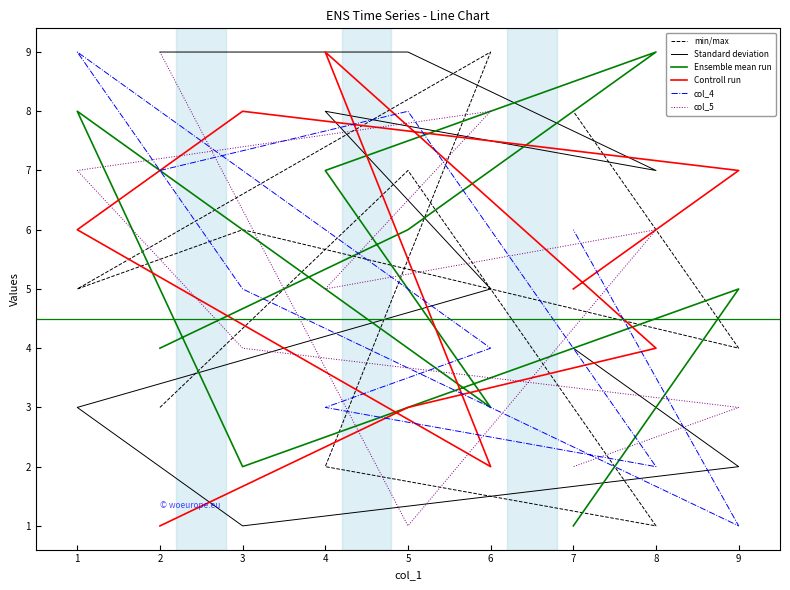

The value of col_5 at 7 is 1. True or false?

False